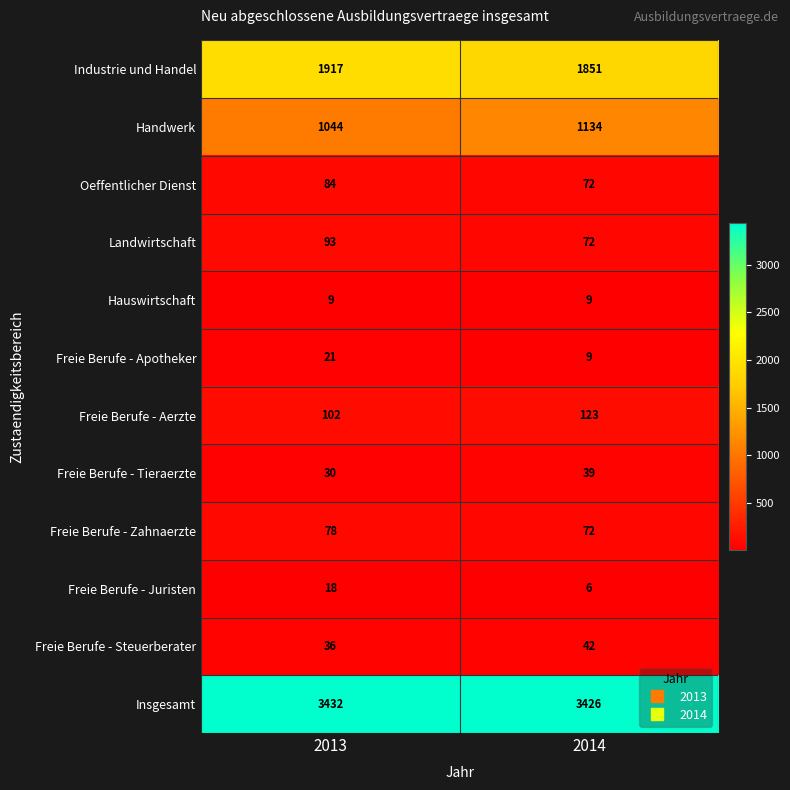

Is the value of Freie Berufe - Aerzte at 2013 greater than the value of Freie Berufe - Zahnaerzte at 2014?

Yes